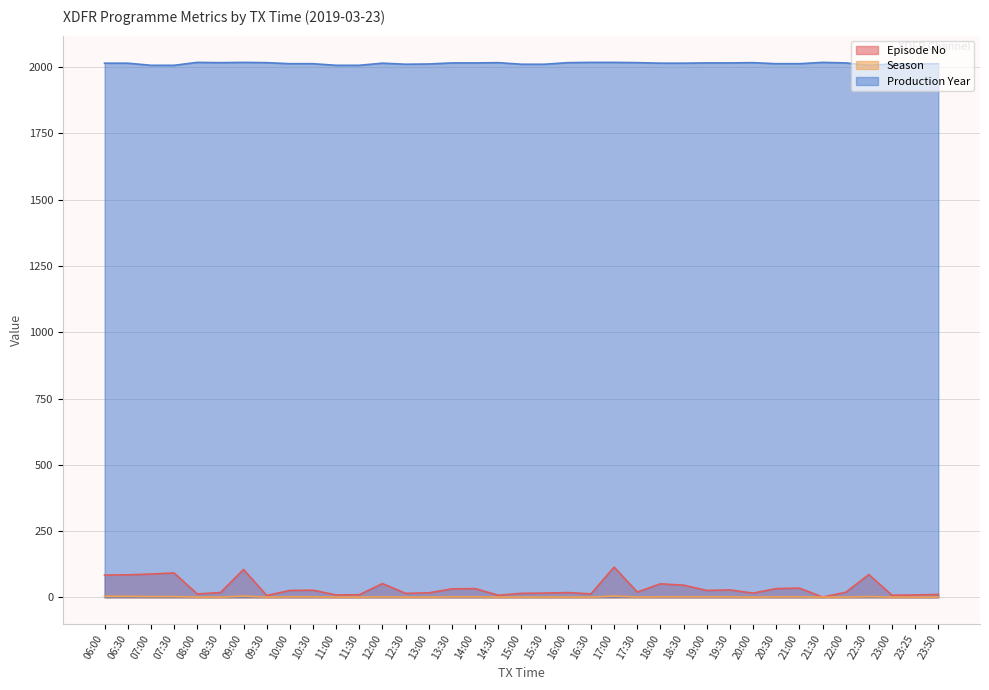

What is the label of the 24th point from the right?

12:30